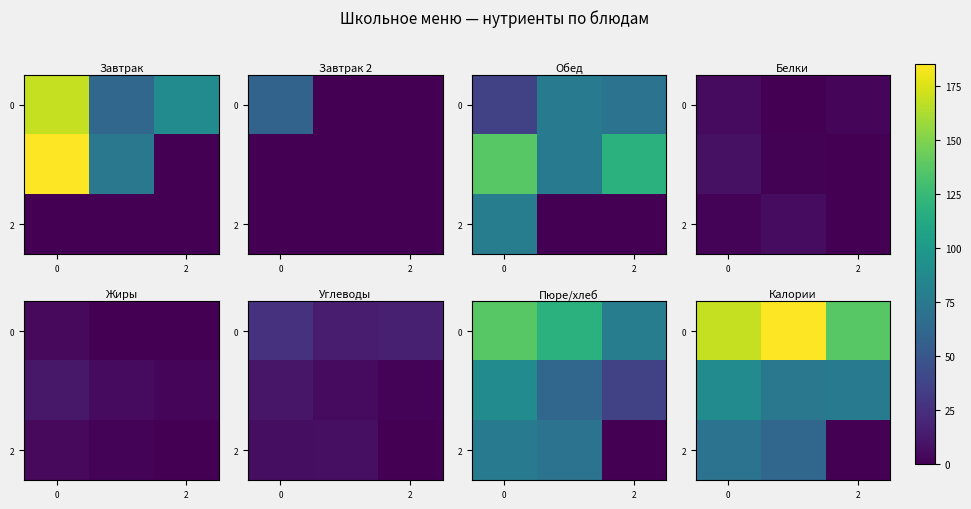

How many data points does each series have?

3